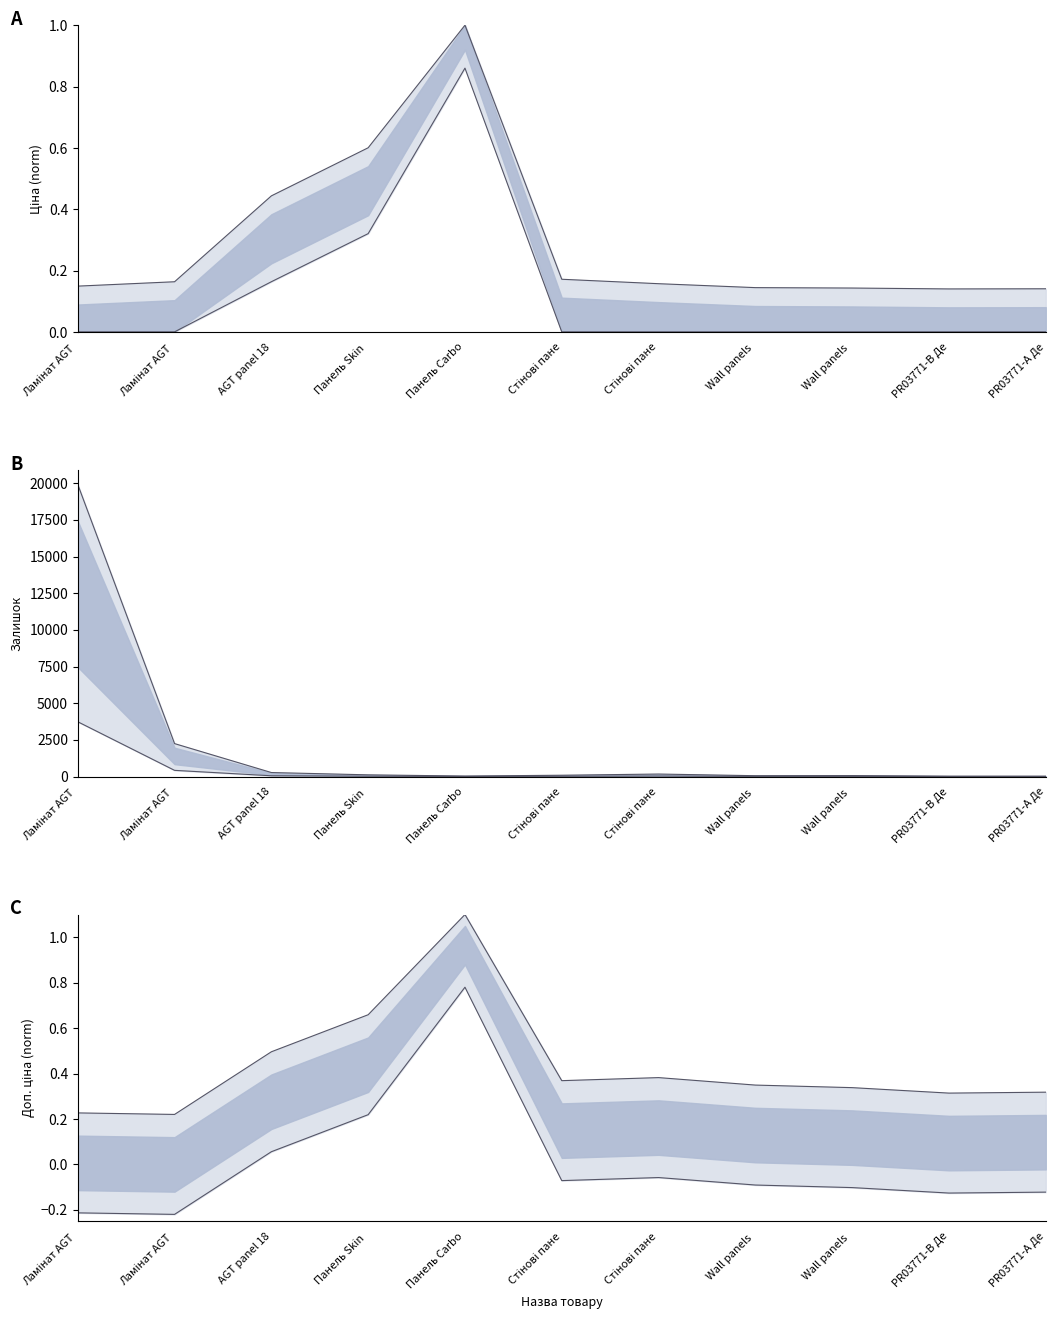

At Панель Skin, list the series in order from largest to smallest.

Залишок, Ціна, Доп. ціна